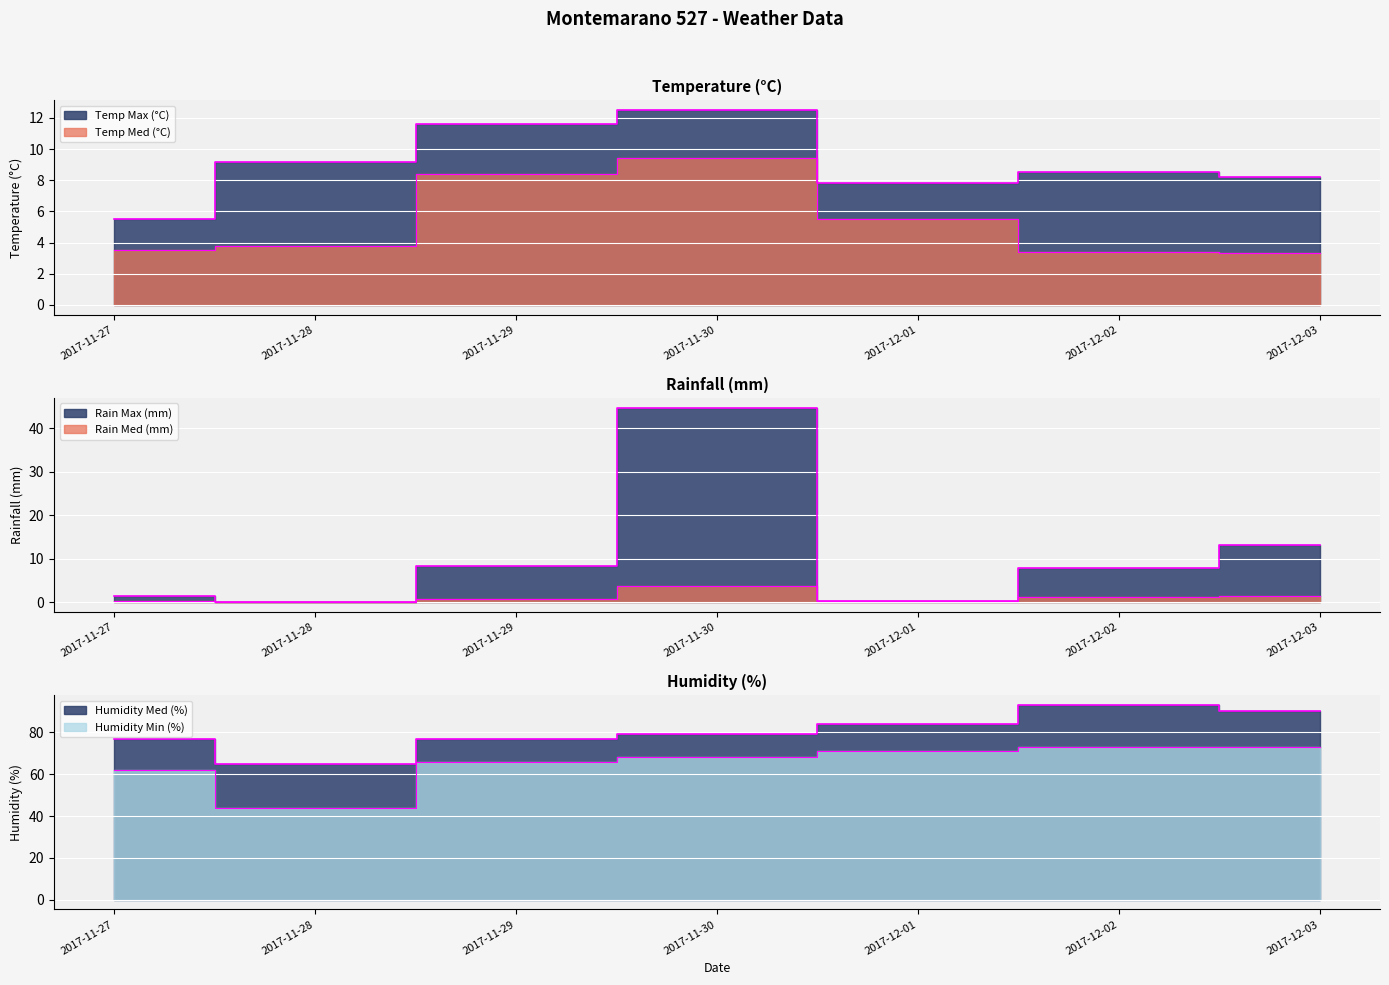

How many lines are shown in the chart?

6